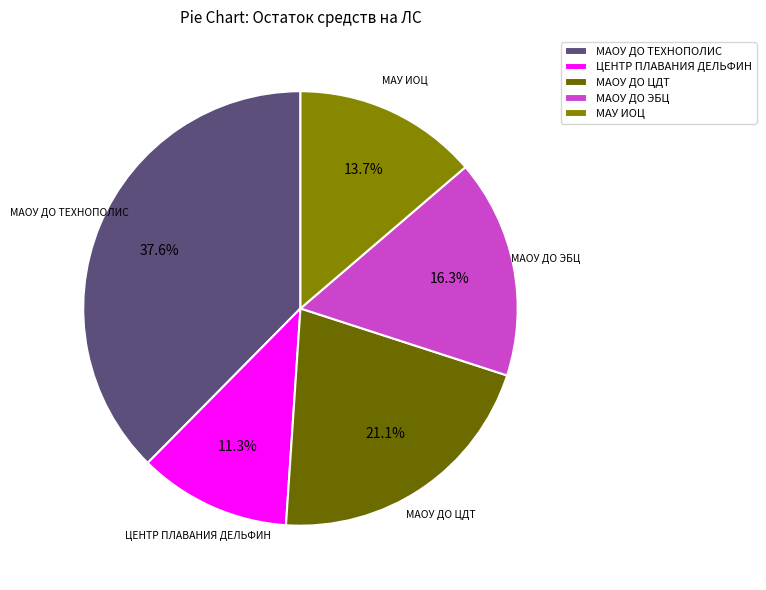

Is the sum of МАОУ ДО ЦДТ and МАОУ ДО ЭБЦ greater than half?

No